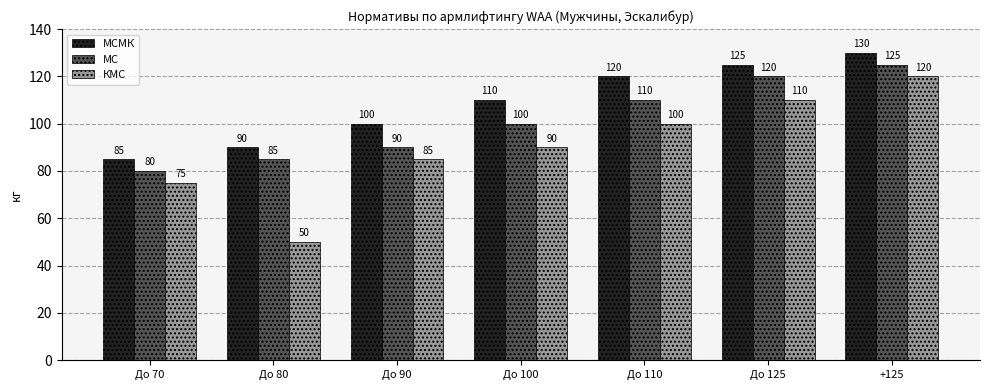

How many categories are shown in the chart?

7